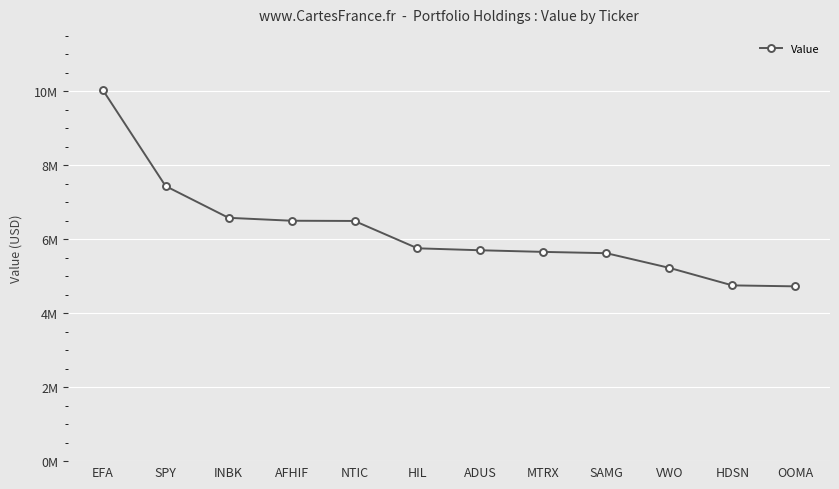

Rank the categories by value from highest to lowest.

EFA, SPY, INBK, AFHIF, NTIC, HIL, ADUS, MTRX, SAMG, VWO, HDSN, OOMA